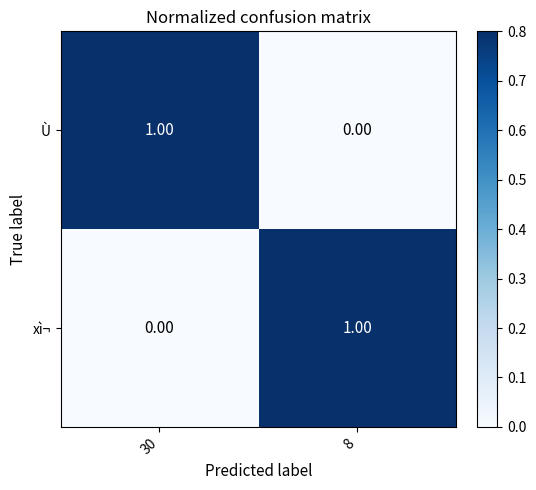

List the labels in order of xì¬ value, largest first.

8, 30